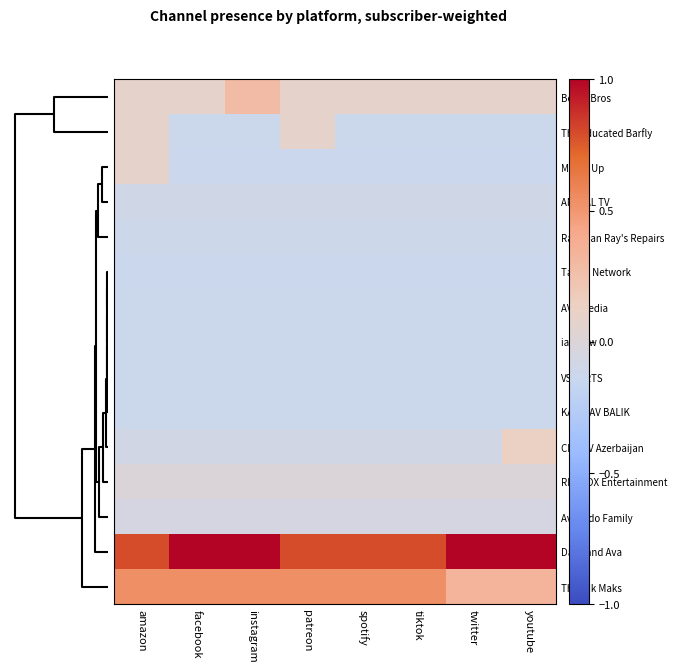

What is the minimum value shown in the chart?

-0.1